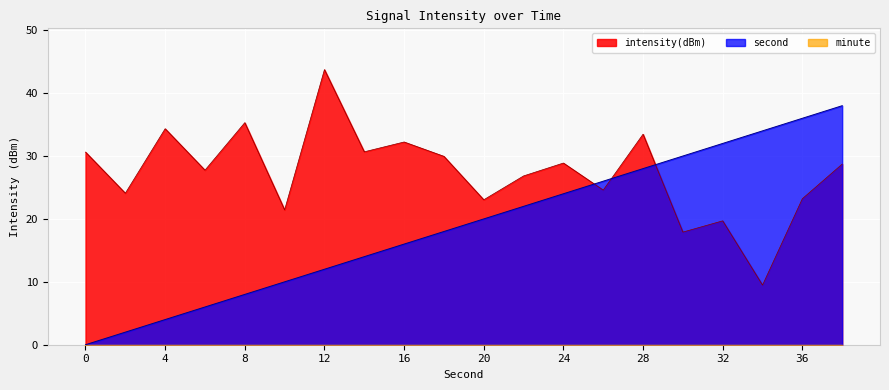

What is the sum of the second values at 2 and 28?

30.0